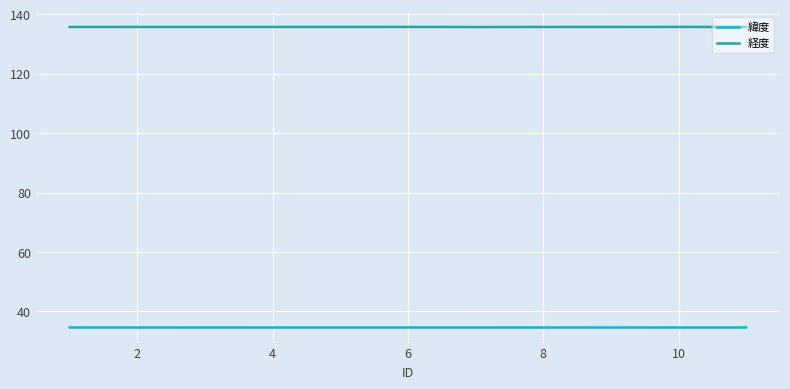

True or false: 経度 and 緯度 cross at least once.

False